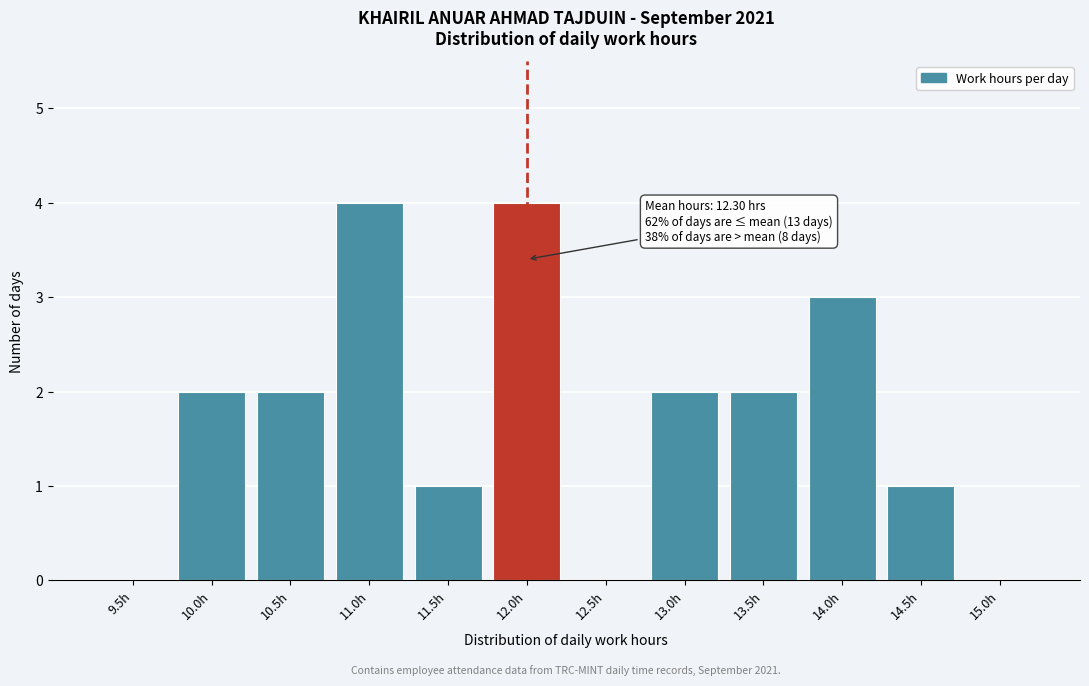

Reading left to right, what are all the values shown in this chart?

9.5h=0	10.0h=2	10.5h=2	11.0h=4	11.5h=1	12.0h=4	12.5h=0	13.0h=2	13.5h=2	14.0h=3	14.5h=1	15.0h=0